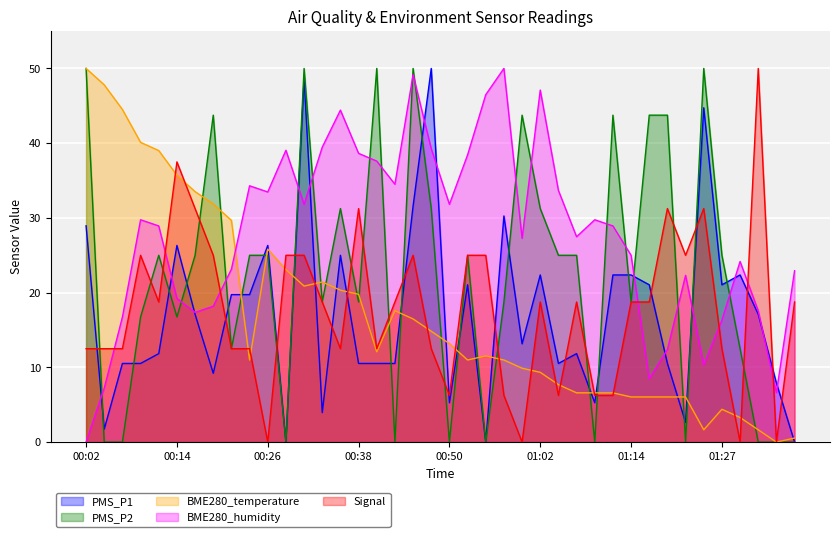

What is the maximum value shown in the chart?

50.0